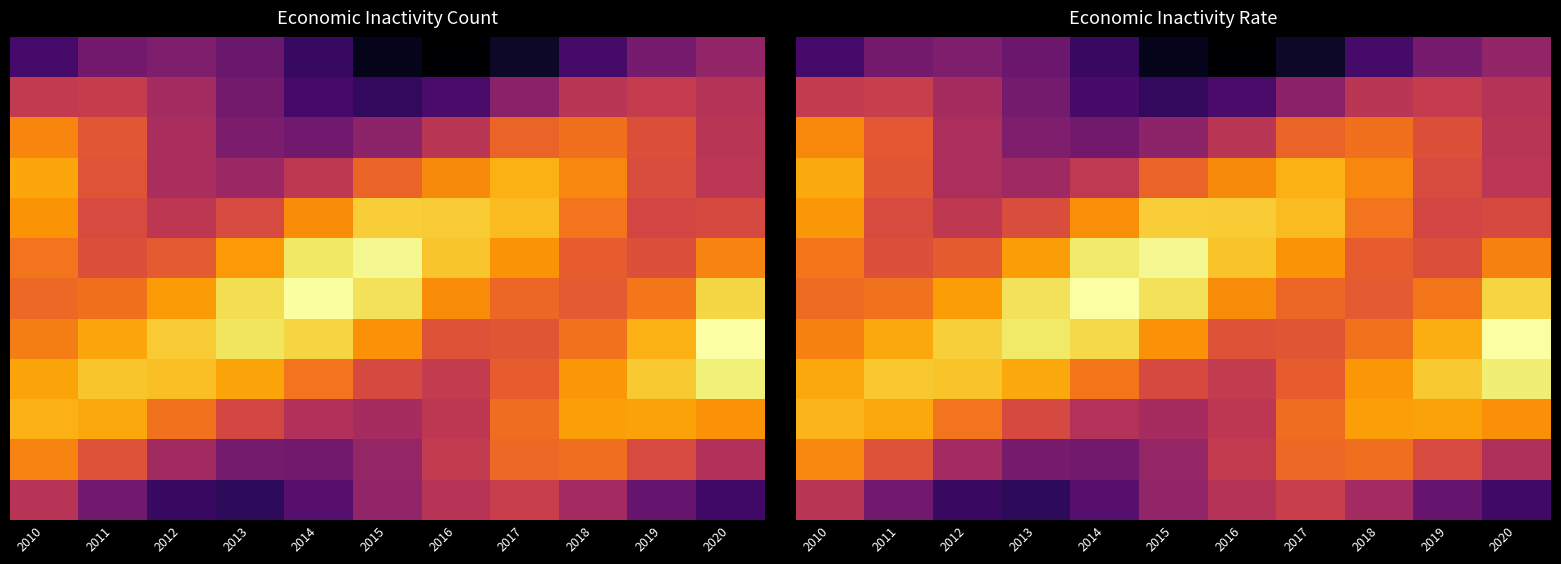

What is the total value across all series at 2011?

2.8